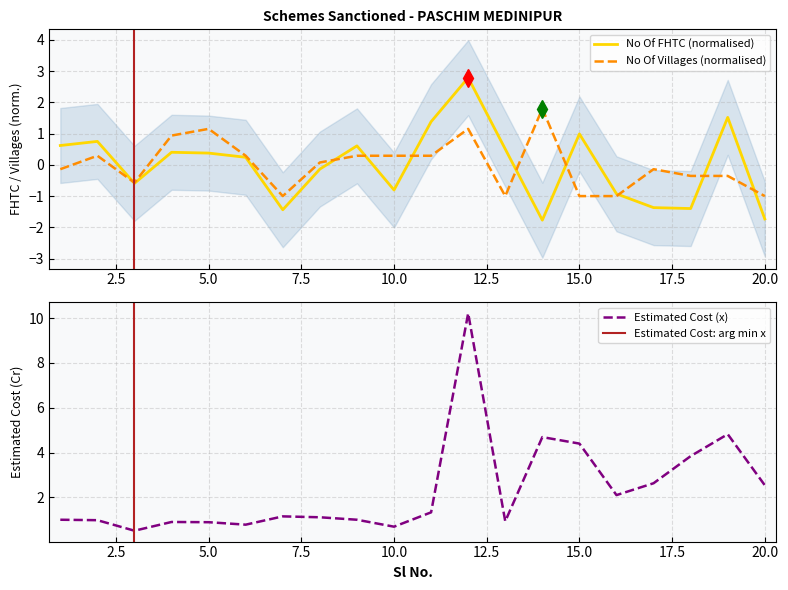

At which category does the chart reach its peak across all series?

12